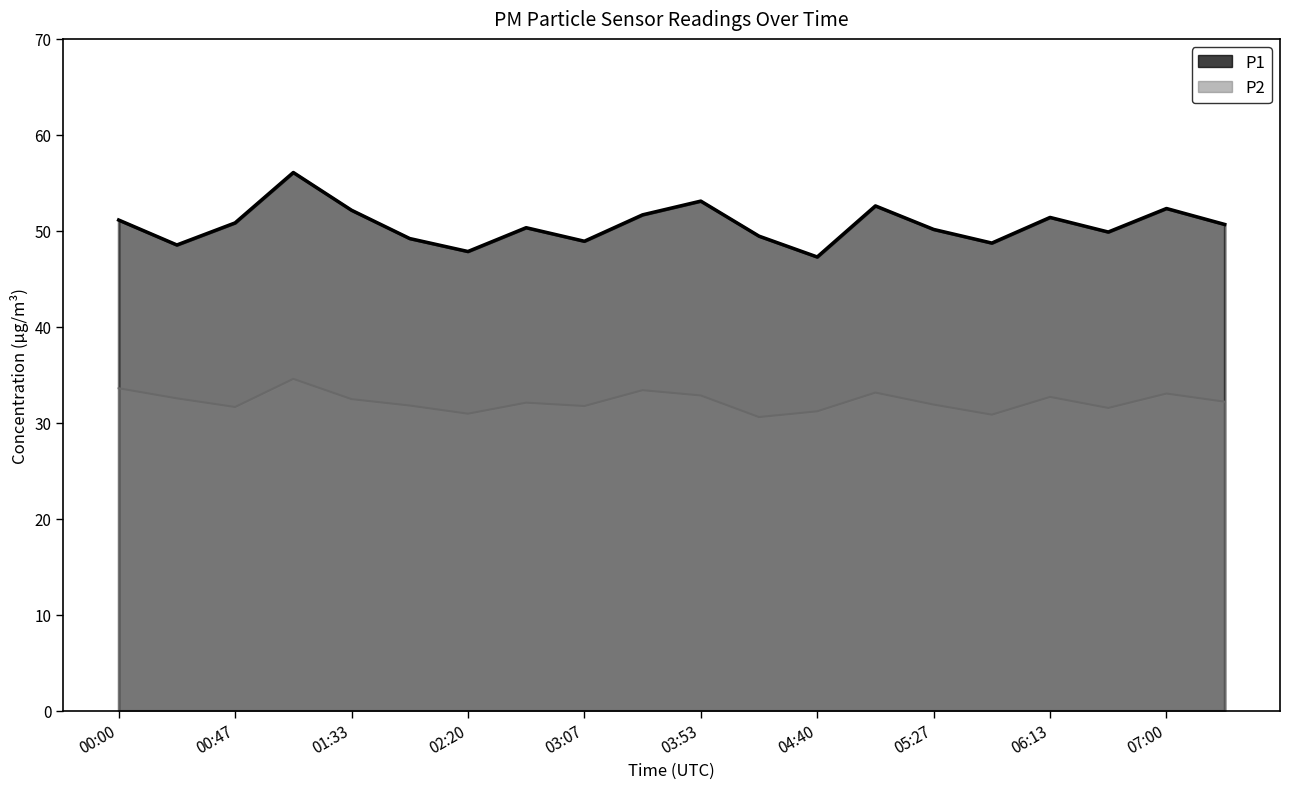

How many lines are shown in the chart?

2